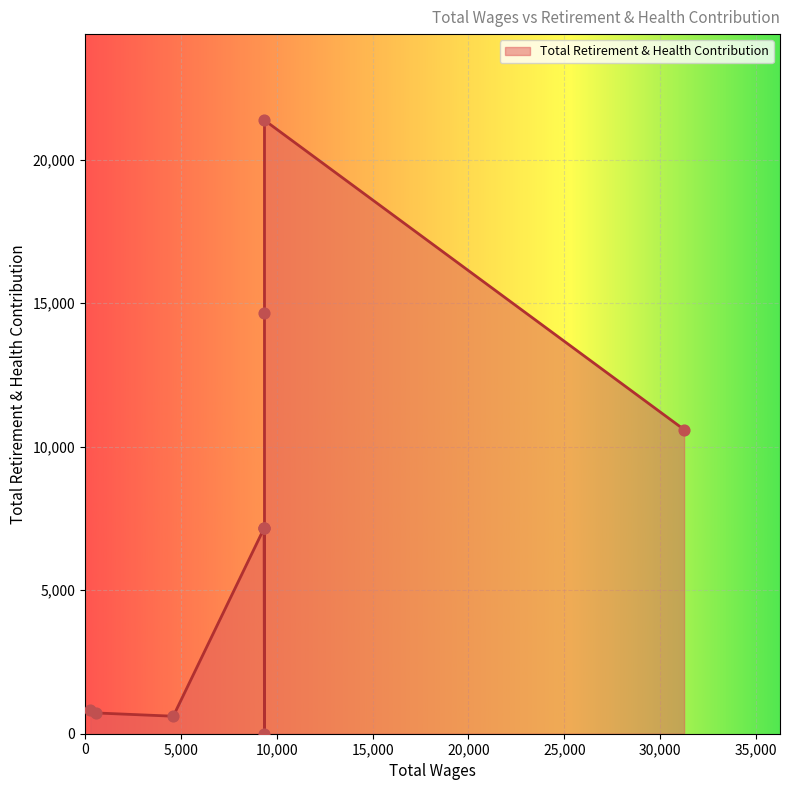

What is the change in value from 9363.0 to 9363.0?

-7154